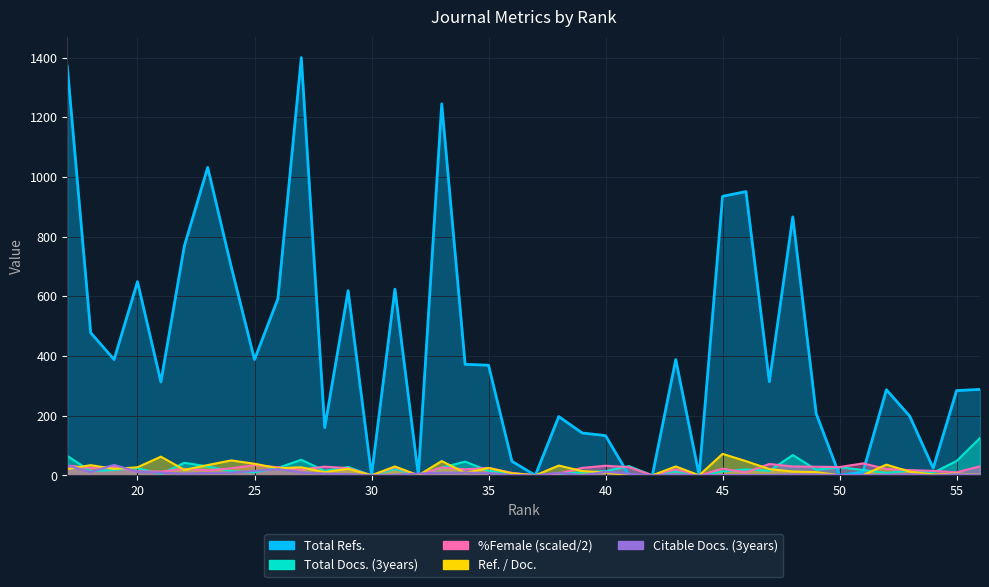

What is the total value across all series at 53?

247.9